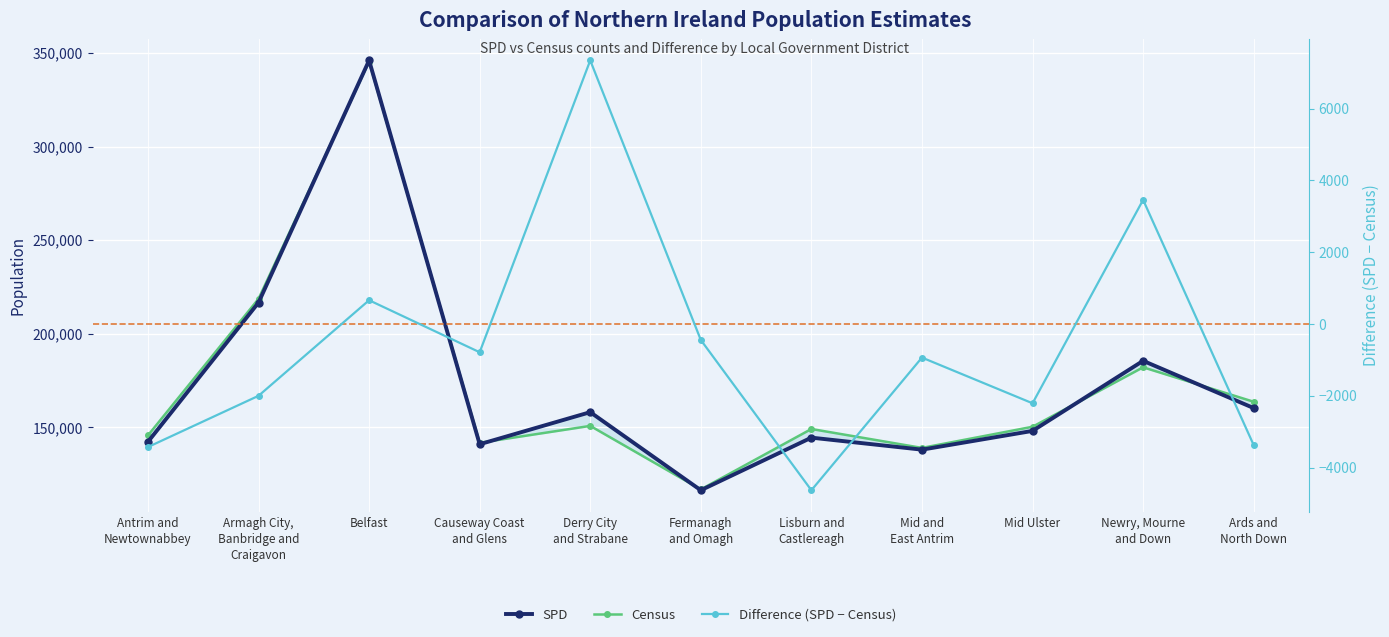

How many times do Census and SPD cross each other?

6